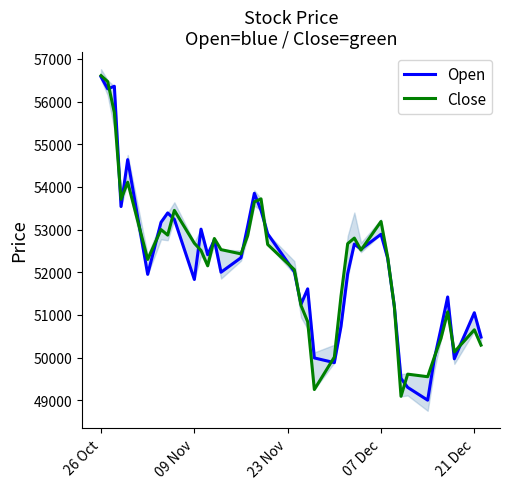

What is the maximum value for Open?

56580